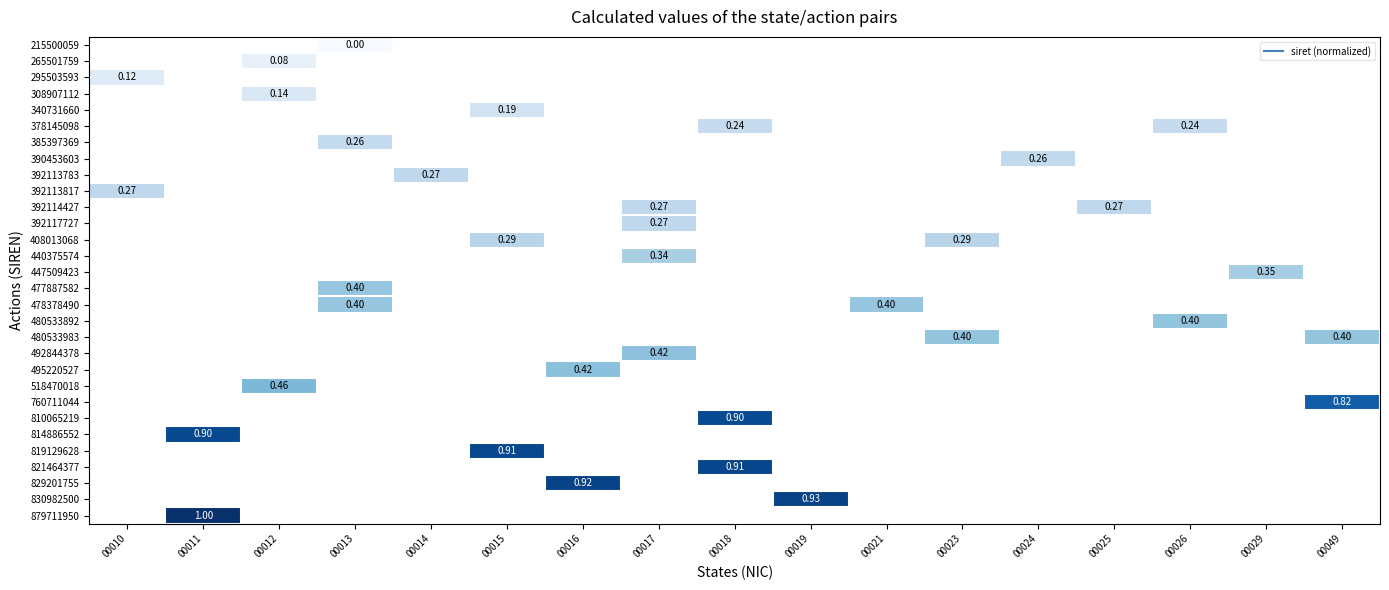

How many data points does each series have?

17